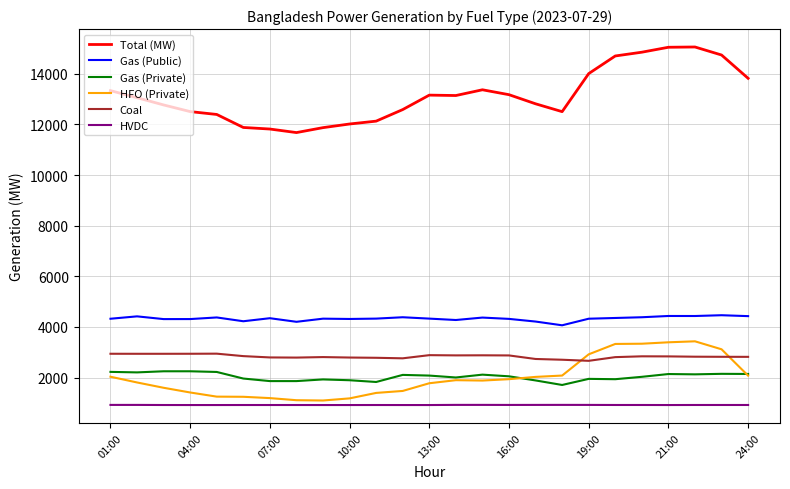

True or false: HFO (Private) and HVDC intersect in this chart.

False